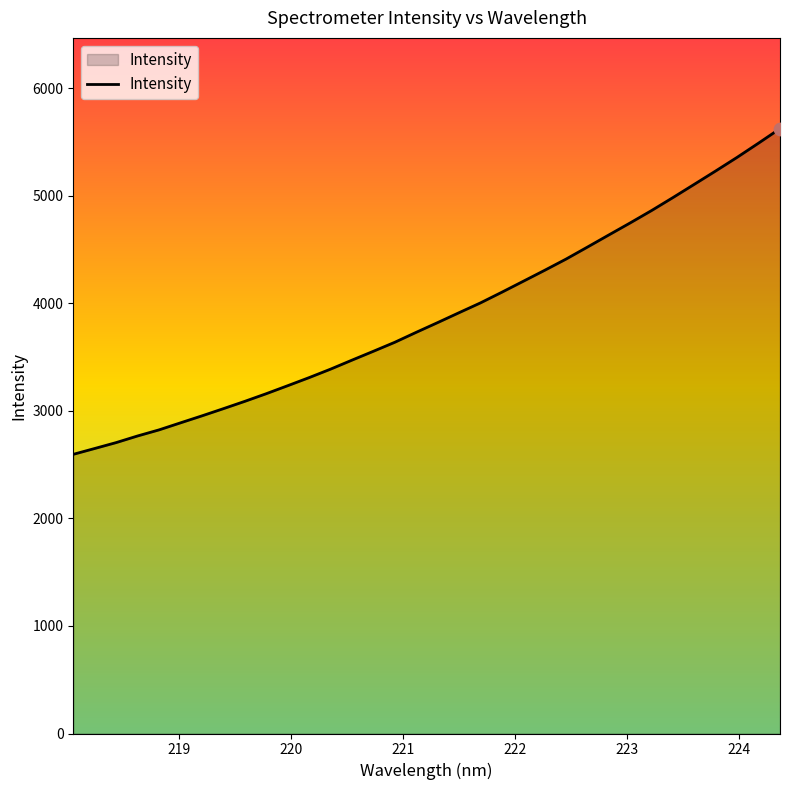

What is the difference between the maximum and minimum values?

3028.8